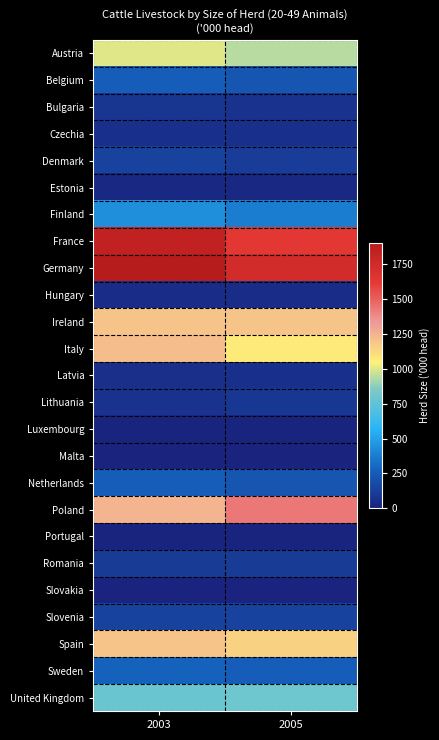

At which category is the sum across all series the highest?

2003